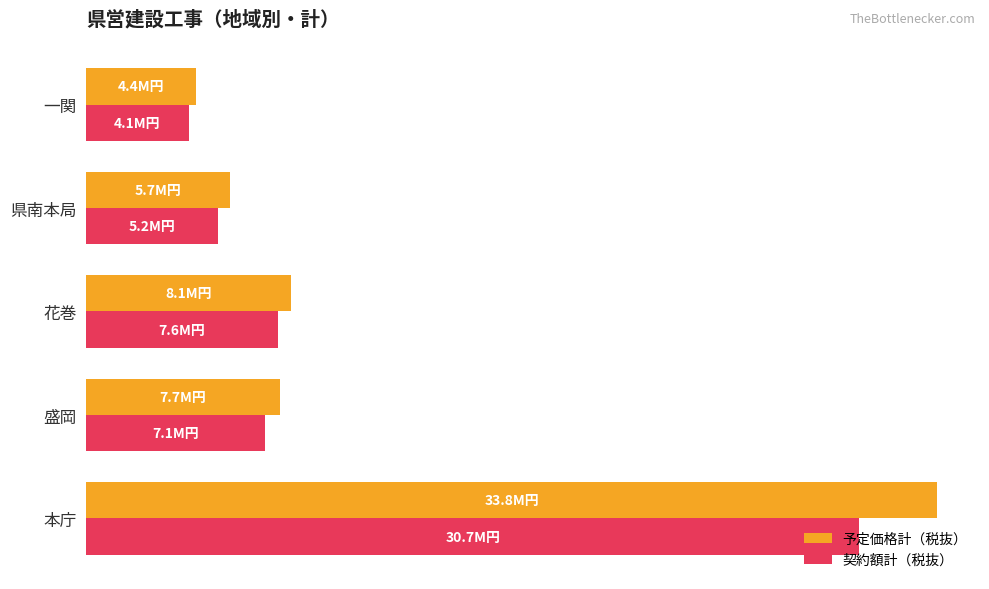

What position from the left is 本庁?

1